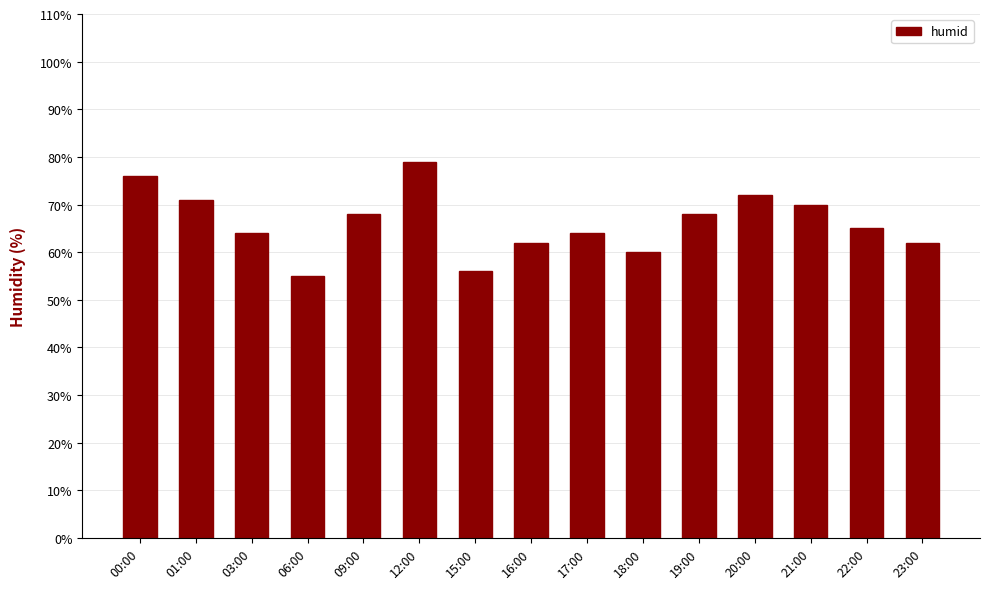

What is the change in value from 03:00 to 12:00?

+15